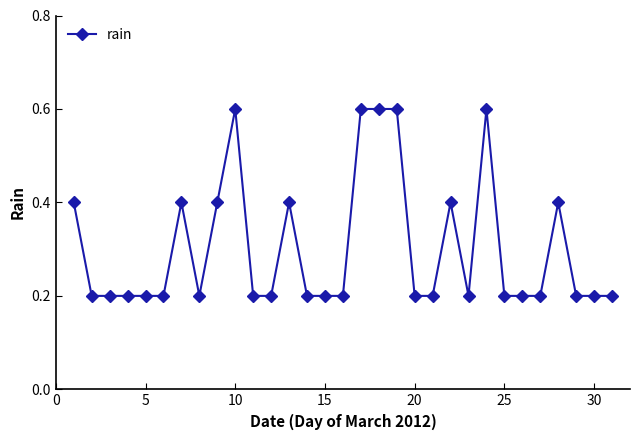

What is the maximum value shown in the chart?

0.6